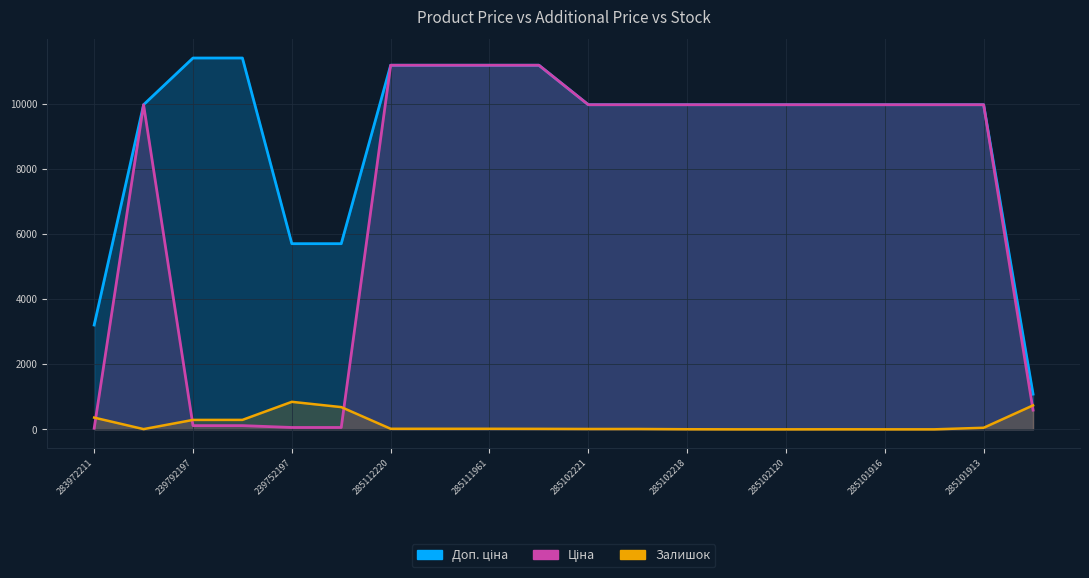

How many lines are shown in the chart?

3